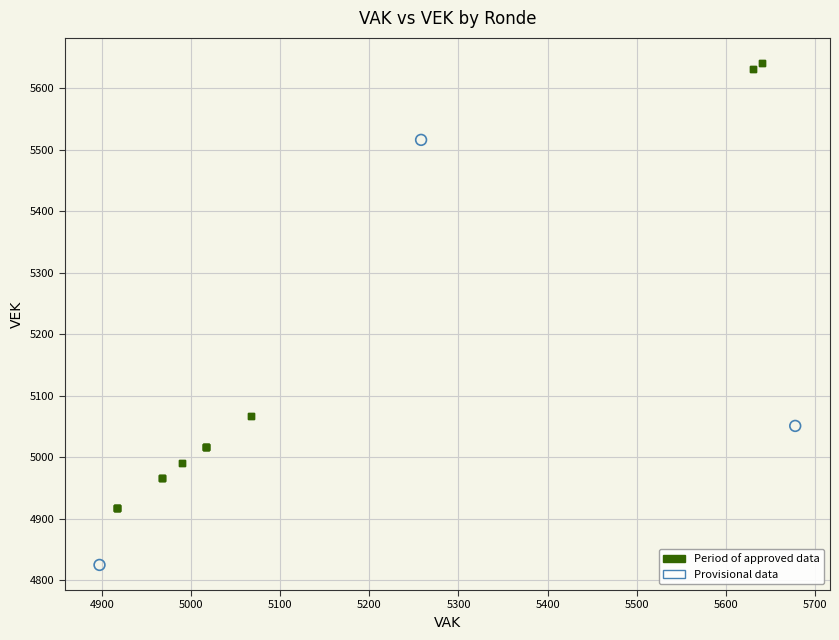

Which series reaches the minimum Y coordinate?

Provisional data